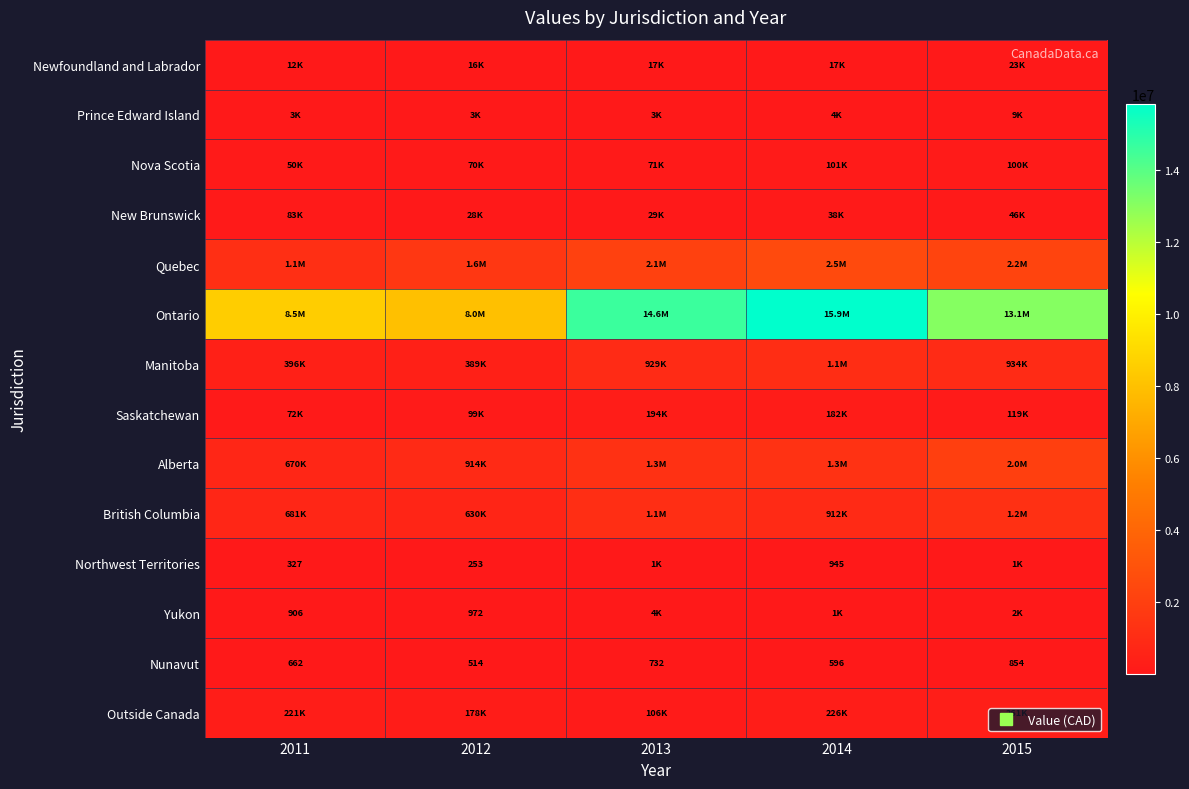

What is the total value across all series at 2011?

11865037